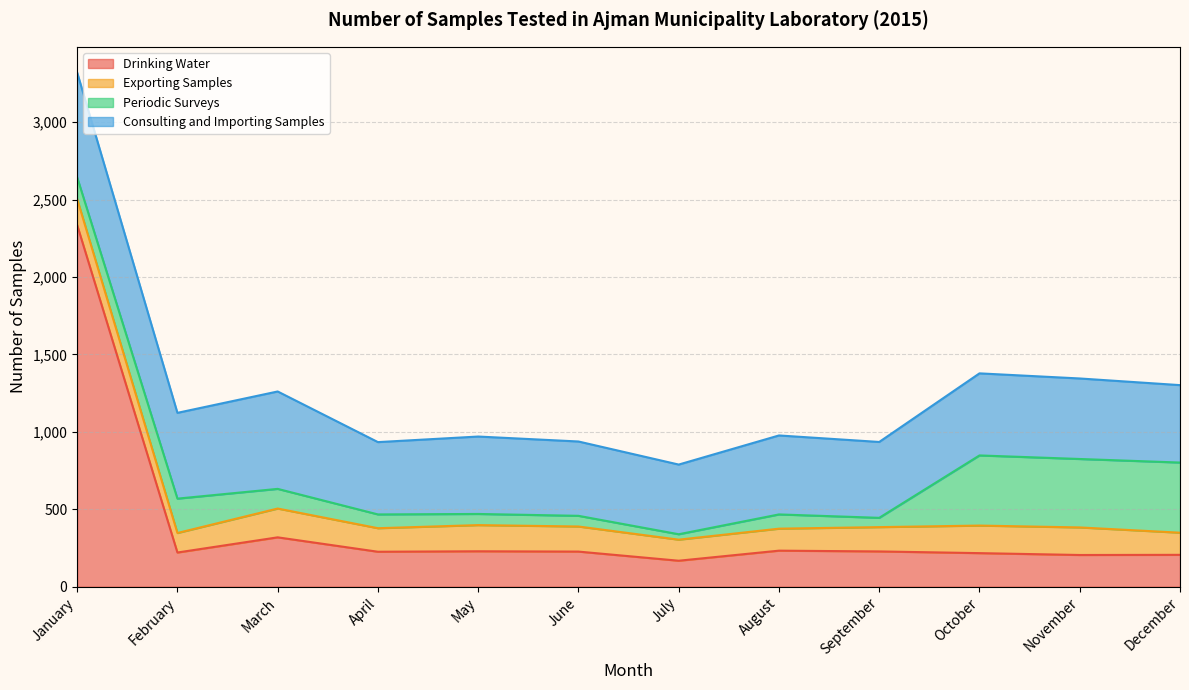

The Exporting Samples series shows 101 at April. True or false?

False